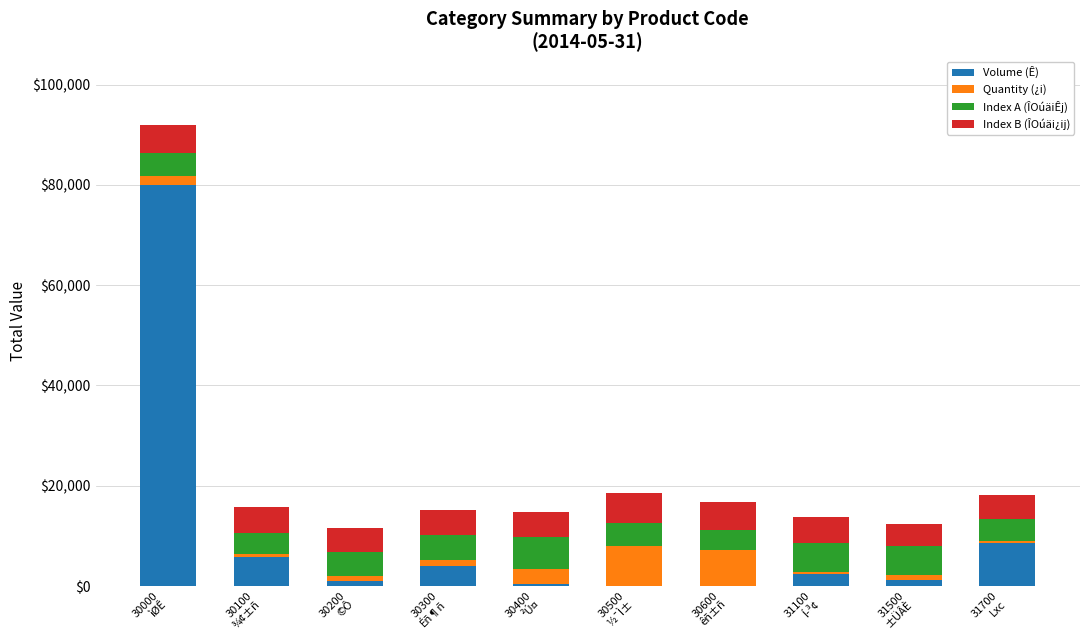

What is the maximum value for Volume (Ê)?

80000.0